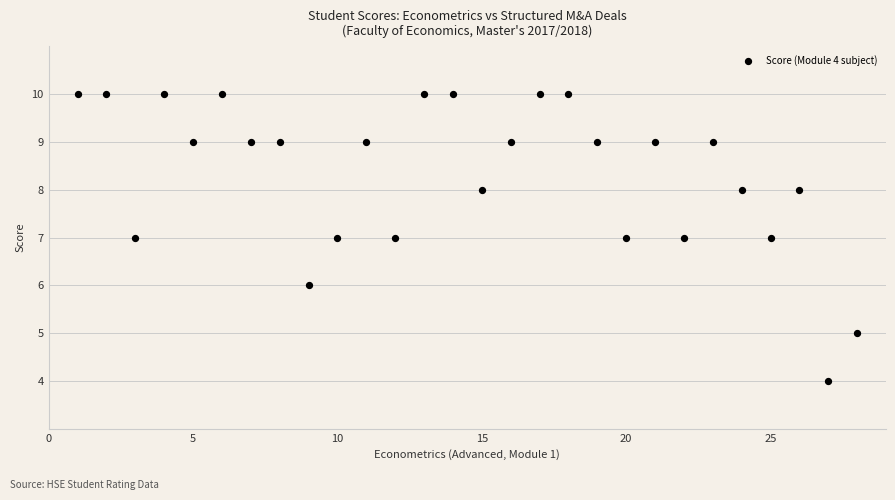

What is the range of Y values (max minus min)?

6